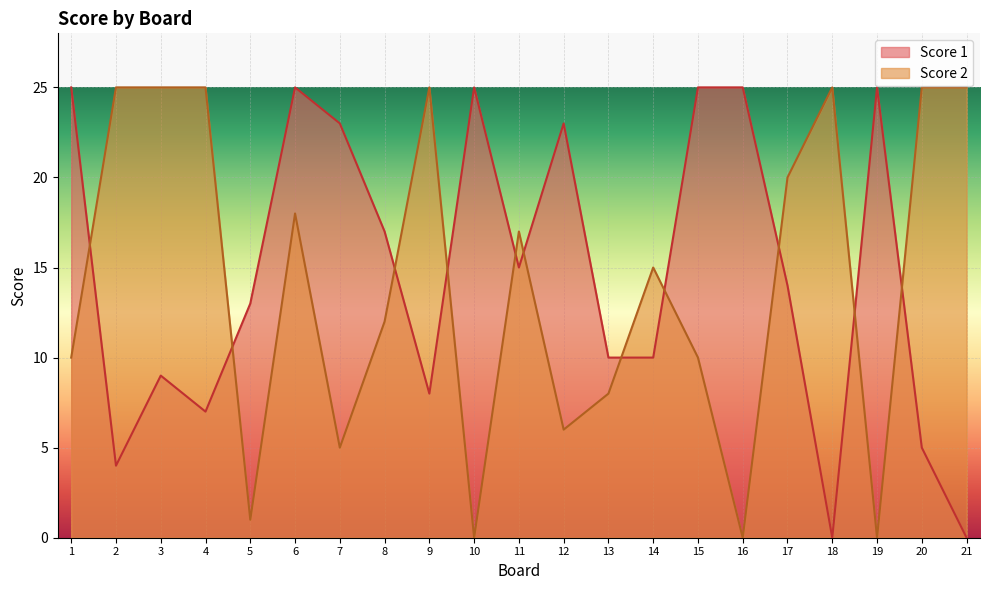

Read the Score 2 value at 2, to the nearest 10.

20